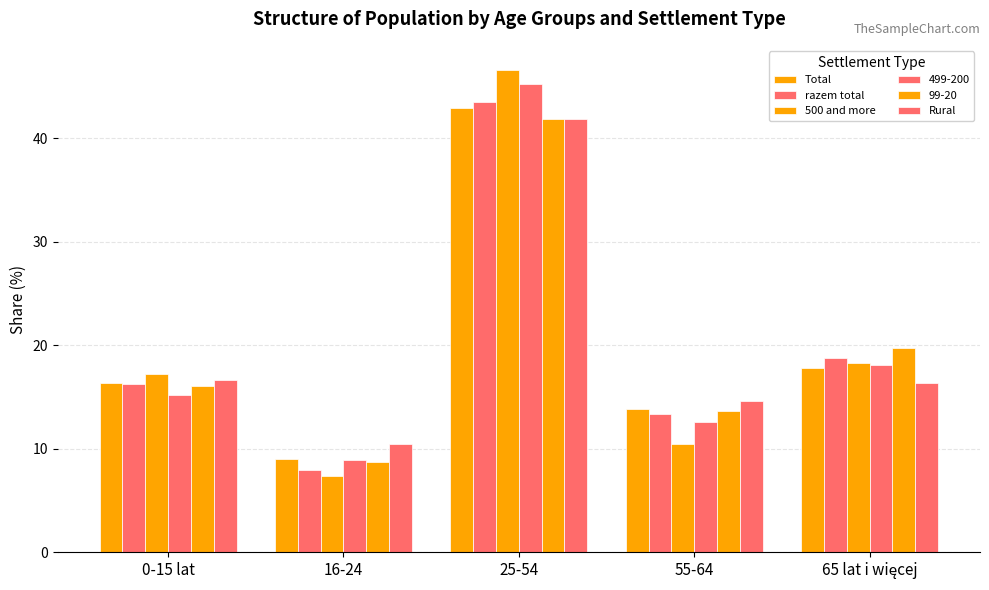

Are the bars horizontal?

No